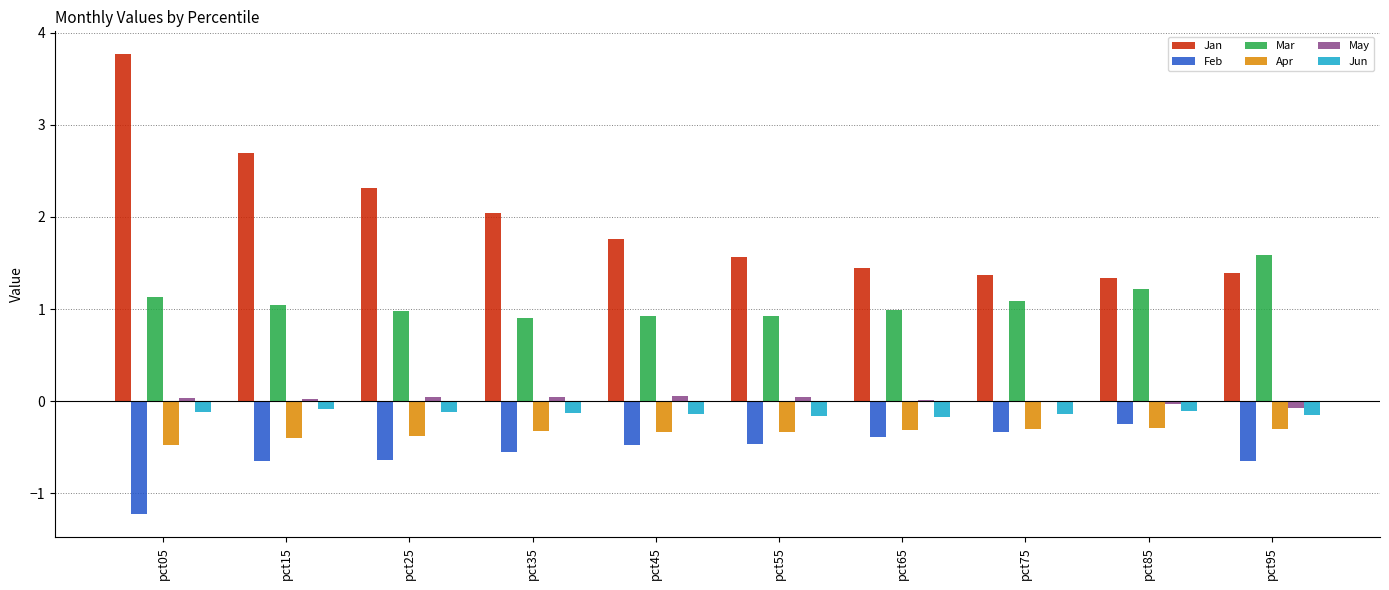

What is the total value across all series at pct95?

1.8